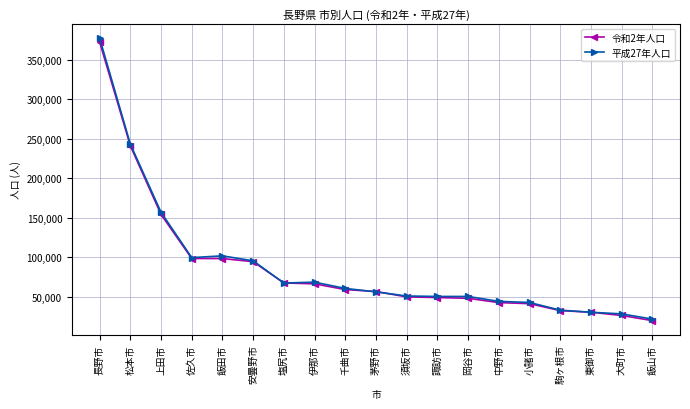

Count the number of data series in this chart.

2